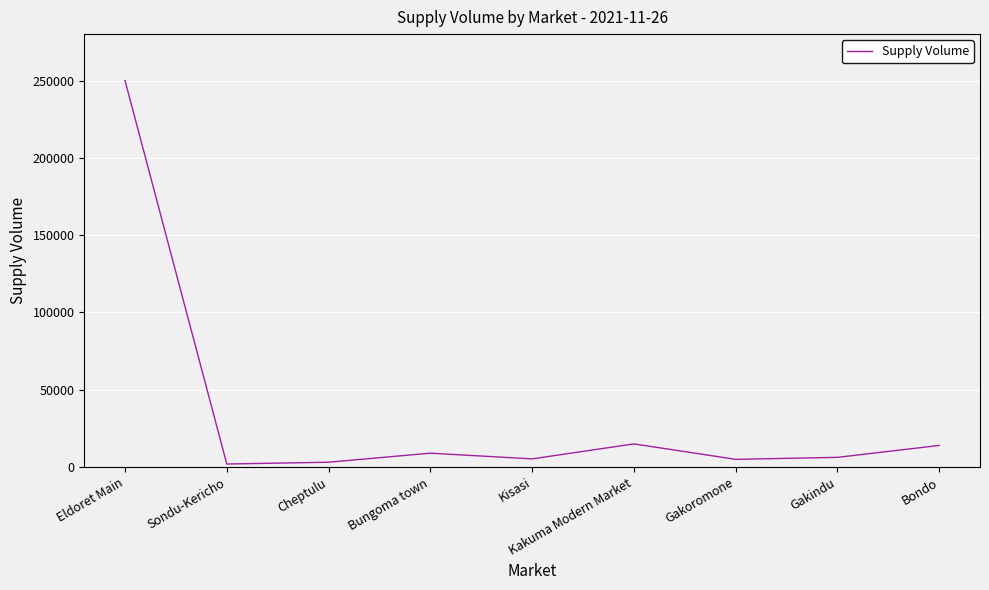

What is the ratio of the value at Bungoma town to the value at Kisasi?

1.7